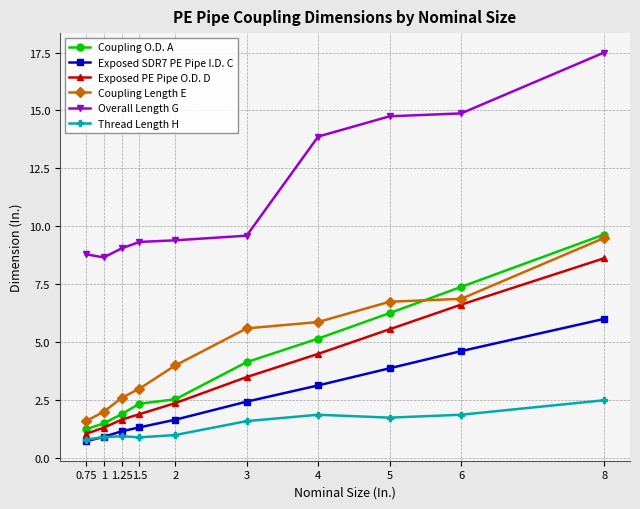

Is the value of Coupling O.D. A at 0.75 greater than the value of Exposed PE Pipe O.D. D at 4?

No